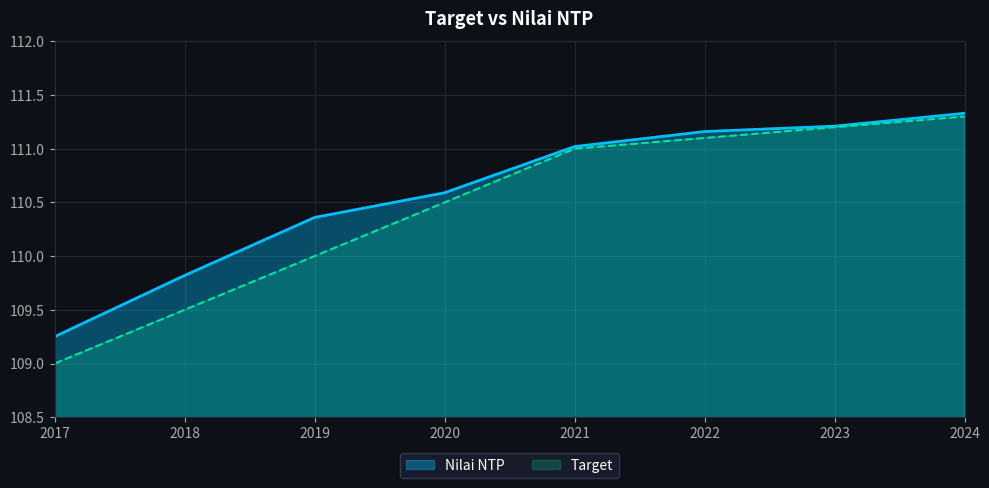

What is the average value of the Target series?

110.5